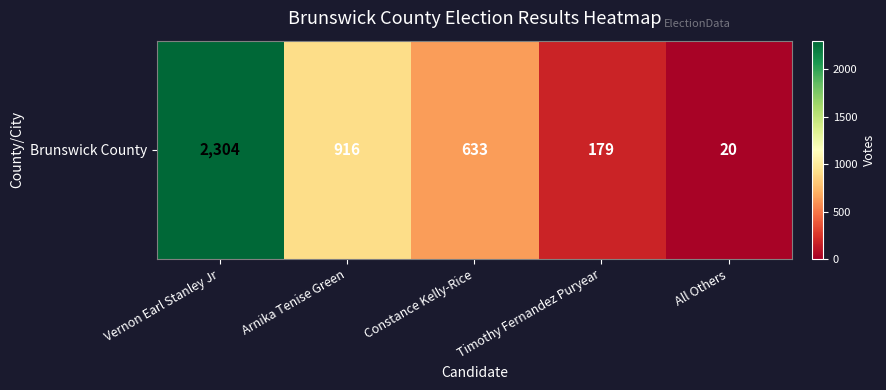

Count the number of values greater than 633.

2